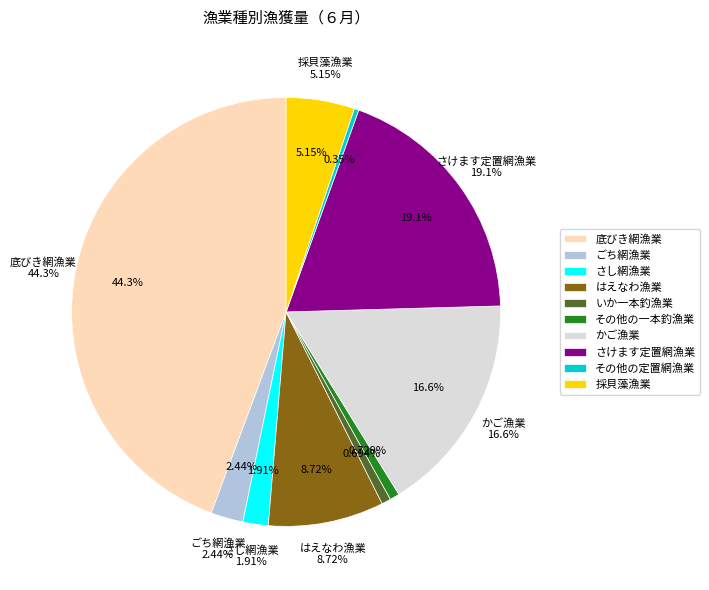

Which slice is the largest?

底びき網漁業